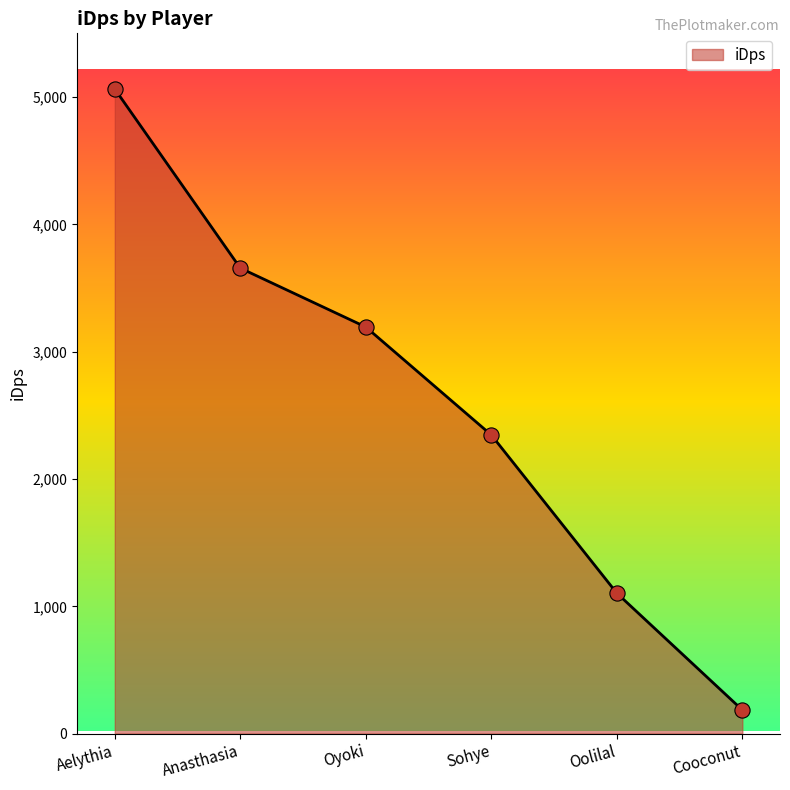

What is the ratio of the value at Sohye to the value at Cooconut?

12.6